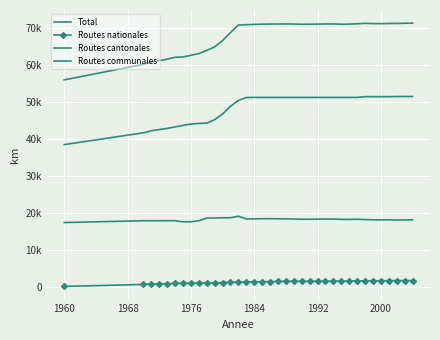

Reading right to left, what are all the values shown in this chart?

Total: 71262.6	71236.4	71192.0	71185.7	71132.3	71148.9	71210.6	71086.1	71014.8	70975.1	71056.1	71044.9	71008.5	70974.3	70969.5	71017.9	71056.0	71033.0	71022.2	70988.4	70926.4	70848.2	70748.5	68718.0	66544.6	64853.8	63893.0	63036.9	62568.4	62144.3	62031.6	61534.8	61141.2	60782.2	60138.8	55934.0
Routes nationales: 1699.6	1702.4	1706.0	1673.4	1638.0	1642.1	1637.8	1613.2	1593.8	1540.1	1532.7	1529.6	1514.5	1502.3	1494.9	1494.9	1486.0	1451.0	1409.2	1384.4	1359.4	1324.2	1287.5	1258.0	1170.6	1057.8	1035.0	1013.9	975.4	952.3	913.6	851.8	770.2	745.2	650.8	112.0
Routes cantonales: 18117.0	18088.0	18048.0	18115.3	18097.3	18109.8	18175.8	18275.9	18224.0	18238.0	18326.4	18318.3	18297.0	18275.0	18277.6	18326.0	18373.0	18385.0	18416.0	18407.0	18370.0	18353.0	19079.0	18668.0	18667.0	18620.0	18596.0	17858.0	17594.0	17563.0	17886.0	17868.0	17860.0	17860.0	17860.0	17378.0
Routes communales: 51446.0	51446.0	51438.0	51397.0	51397.0	51397.0	51397.0	51197.0	51197.0	51197.0	51197.0	51197.0	51197.0	51197.0	51197.0	51197.0	51197.0	51197.0	51197.0	51197.0	51197.0	51171.0	50382.0	48792.0	46707.0	45176.0	44262.0	44165.0	43999.0	43629.0	43232.0	42815.0	42511.0	42177.0	41628.0	38444.0